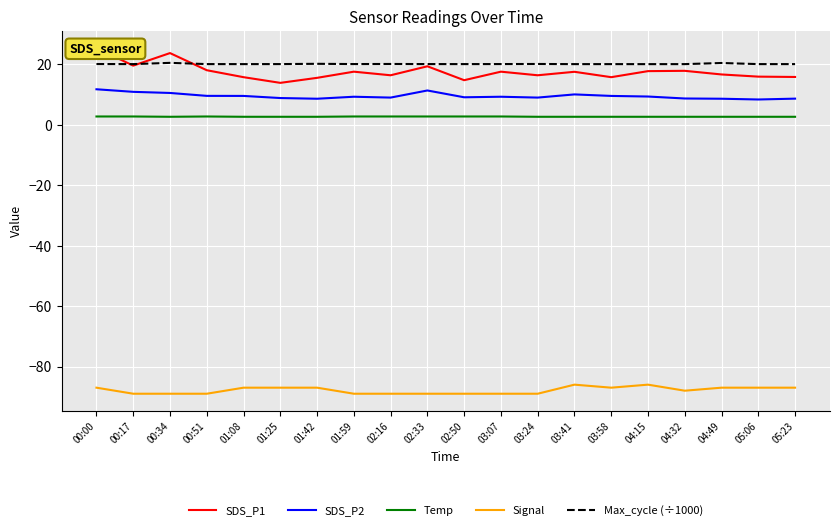

True or false: SDS_P2 has more than 1 points higher than both neighbors.

True